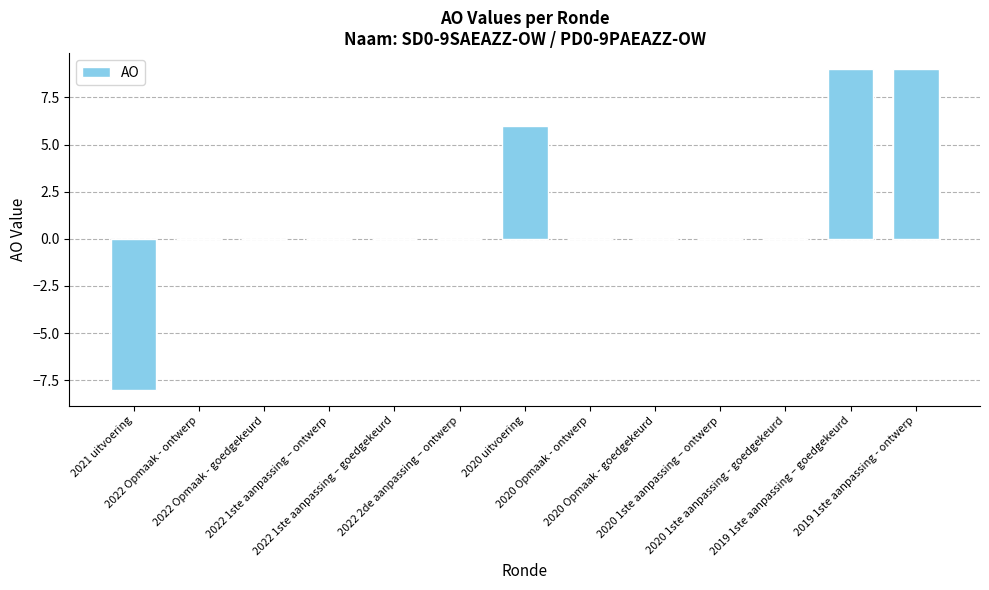

What is the sum of all values?

16